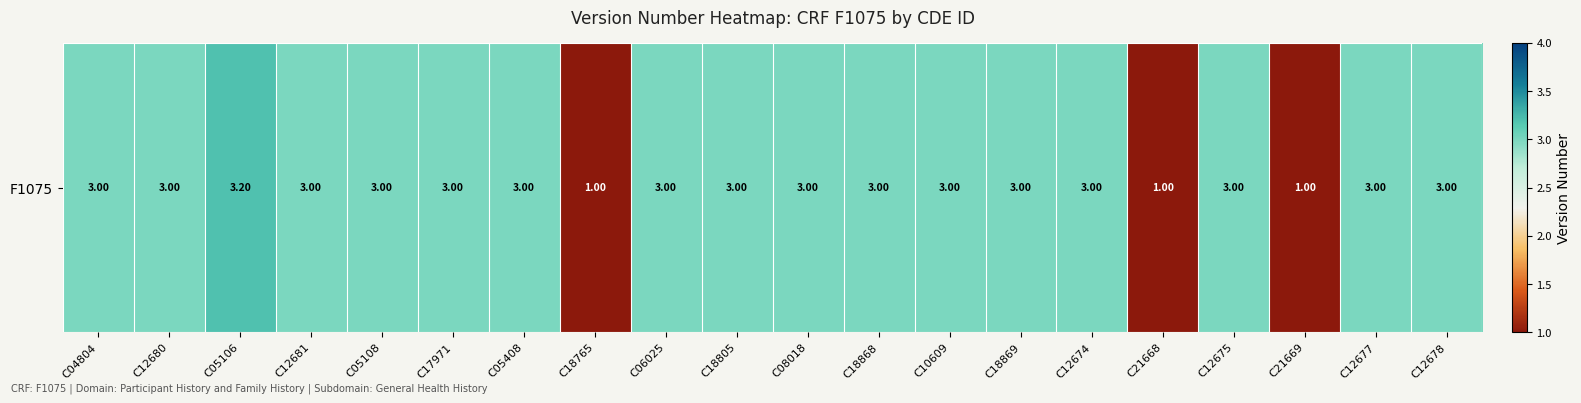

Where does the data first go above 3?

C05106